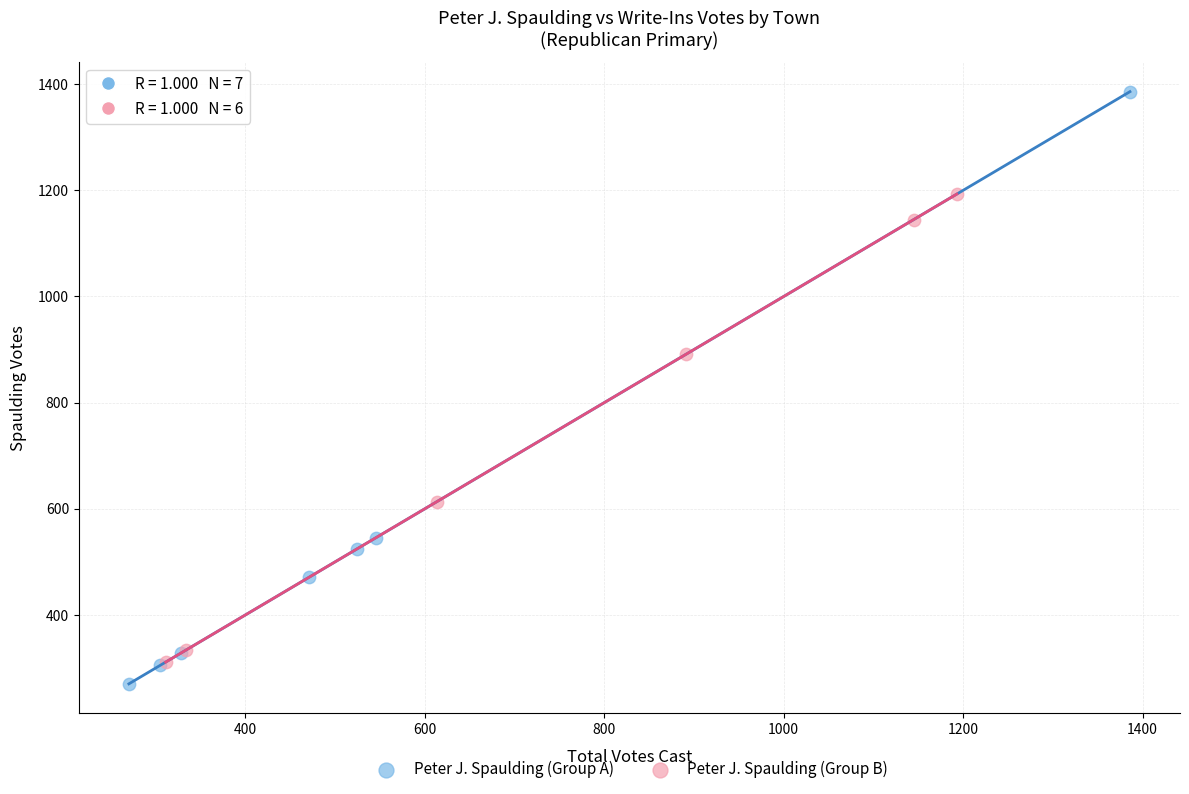

Which series reaches the minimum Y coordinate?

Peter J. Spaulding (Group A)